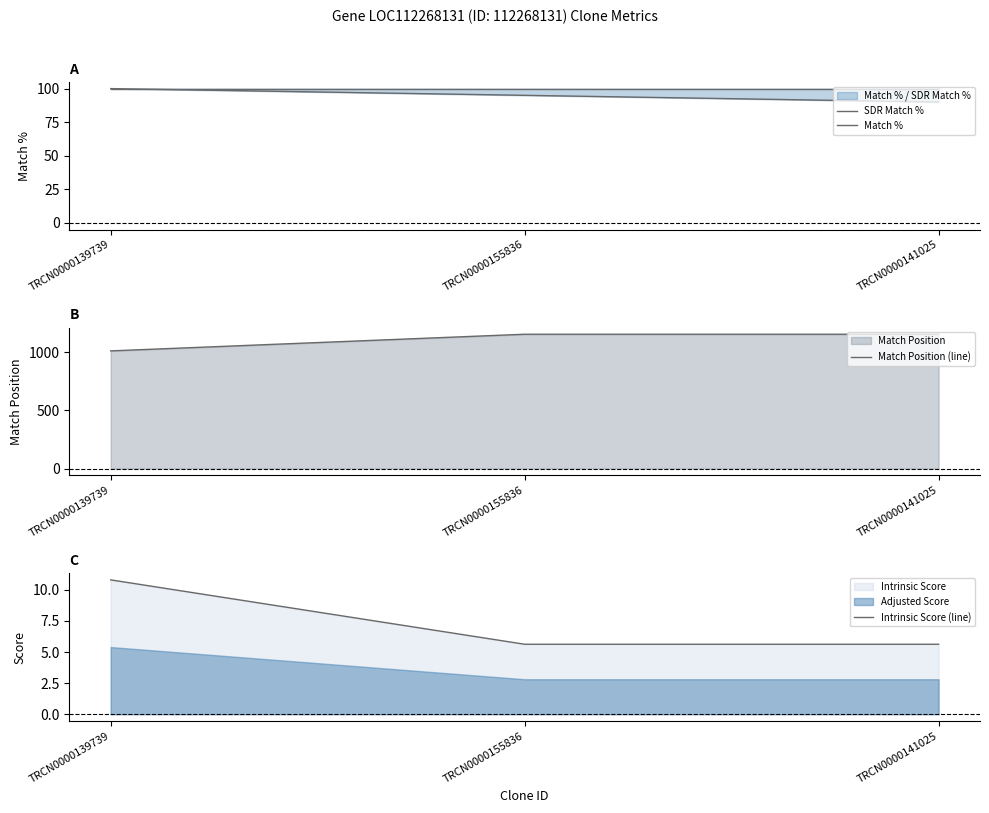

What is the greatest value displayed?

1154.0